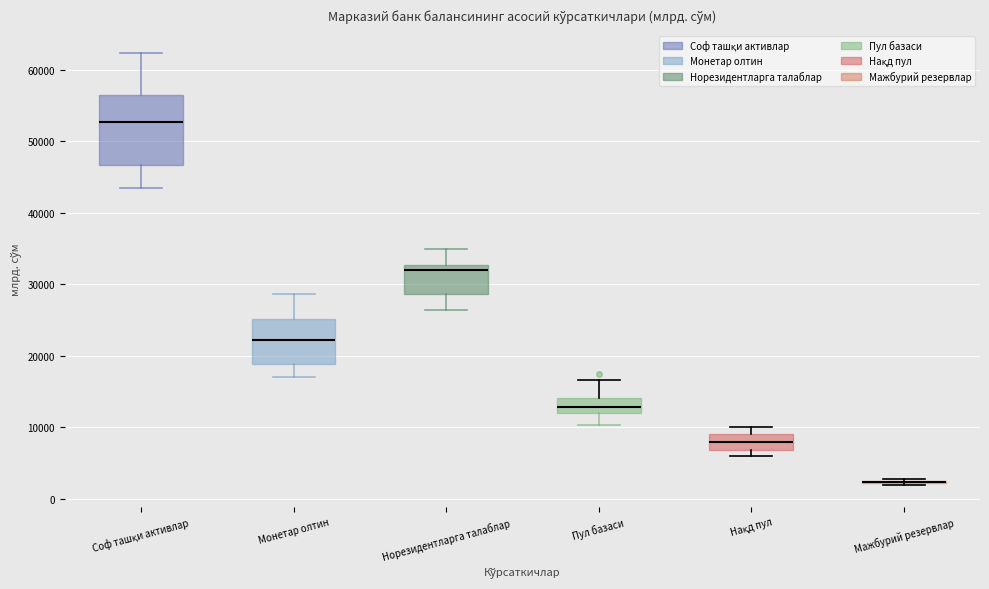

Reading left to right, read every box against the y-axis: the position of its median line, the range the box covers, and the ends of its whiskers. The values are not printed on the chart, so give them approximately, as read against the axis.

Соф ташқи активлар: median 53000, box 47000 to 56000, whiskers 43000 to 62000
Монетар олтин: median 22000, box 19000 to 25000, whiskers 17000 to 29000
Норезидентларга талаблар: median 32000, box 29000 to 33000, whiskers 26000 to 35000
Пул базаси: median 13000, box 12000 to 14000, whiskers 10000 to 17000
Нақд пул: median 8000, box 7000 to 9000, whiskers 6000 to 10000
Мажбурий резервлар: box collapsed to a line at 2000, whiskers 2000 to 3000